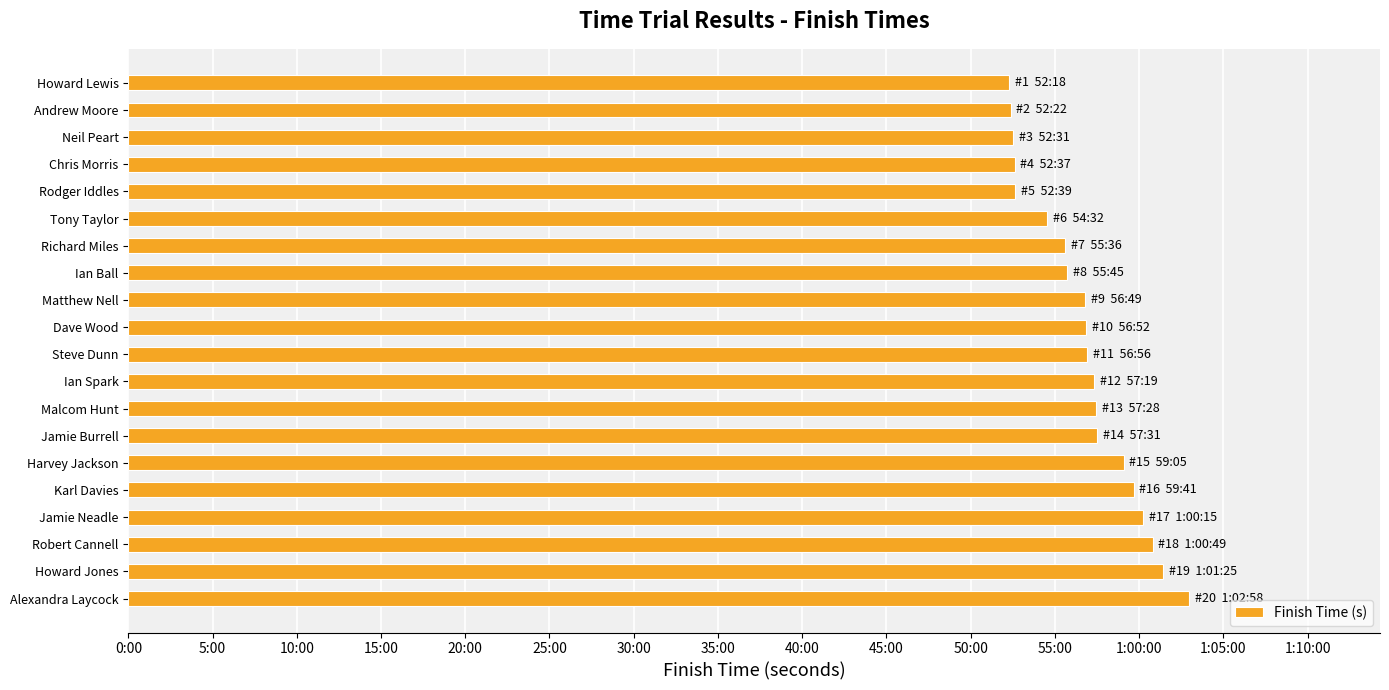

Does the chart contain any negative values?

No